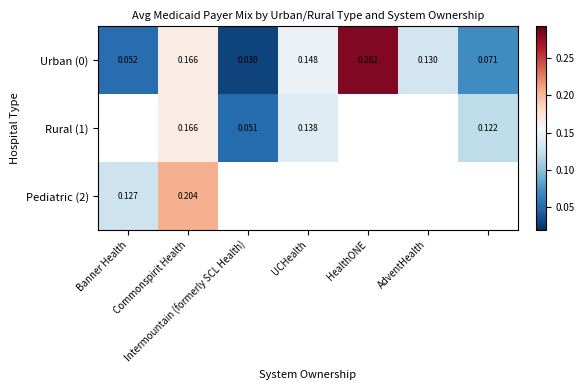

True or false: Pediatric (2) has a value of 0.1 at Banner Health.

False